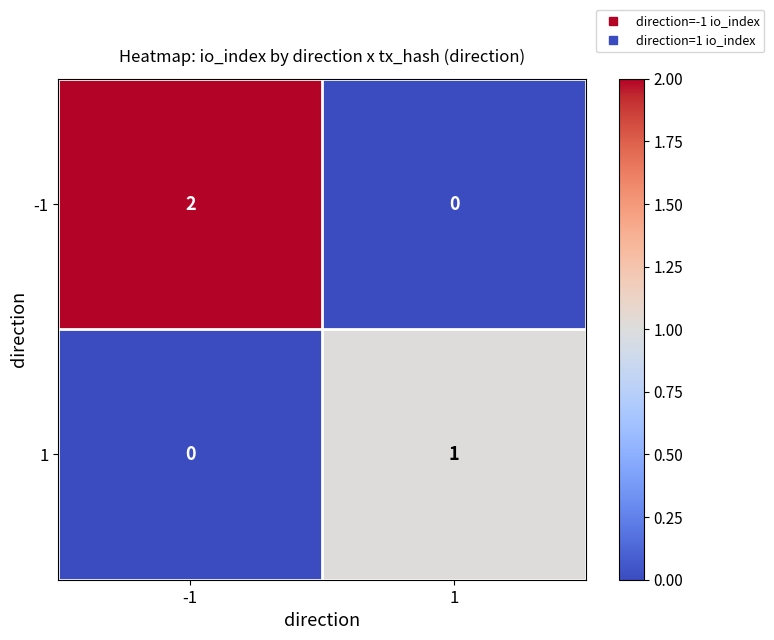

Which series changed the most between -1 and 1?

-1